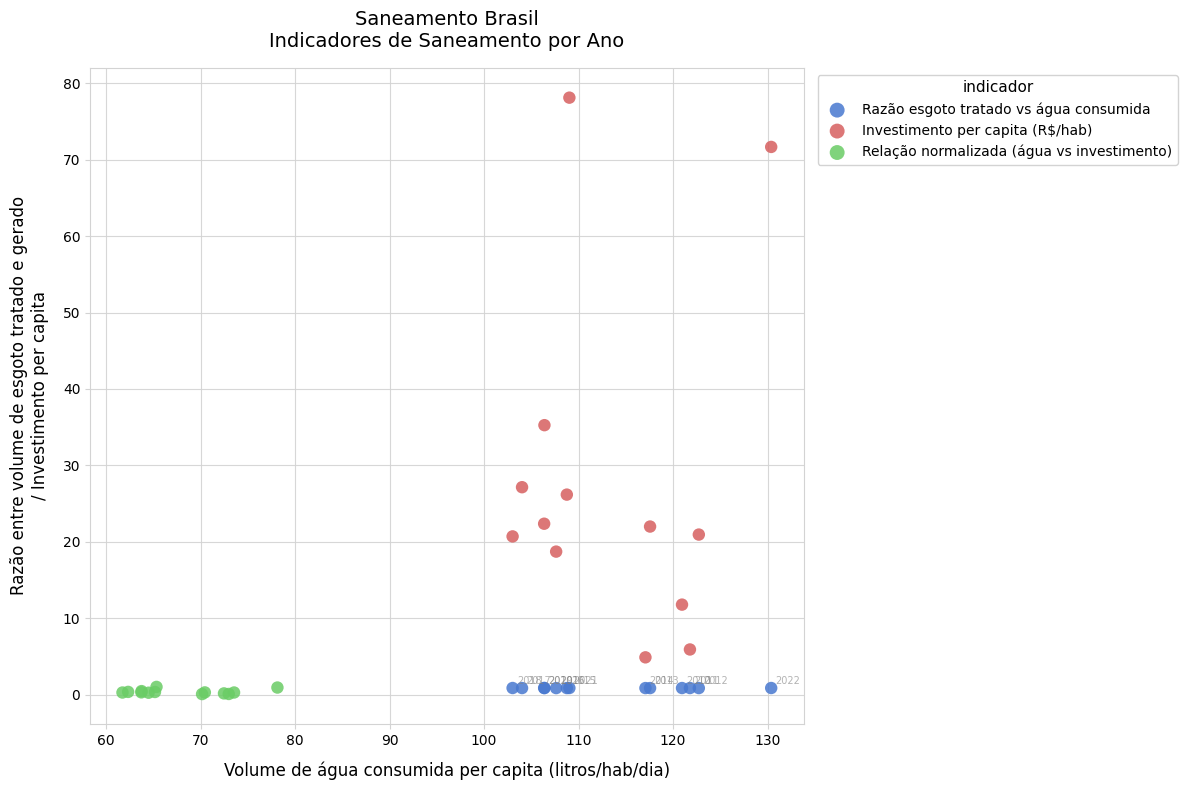

Which series reaches the minimum Y coordinate?

Relação normalizada (água vs investimento)